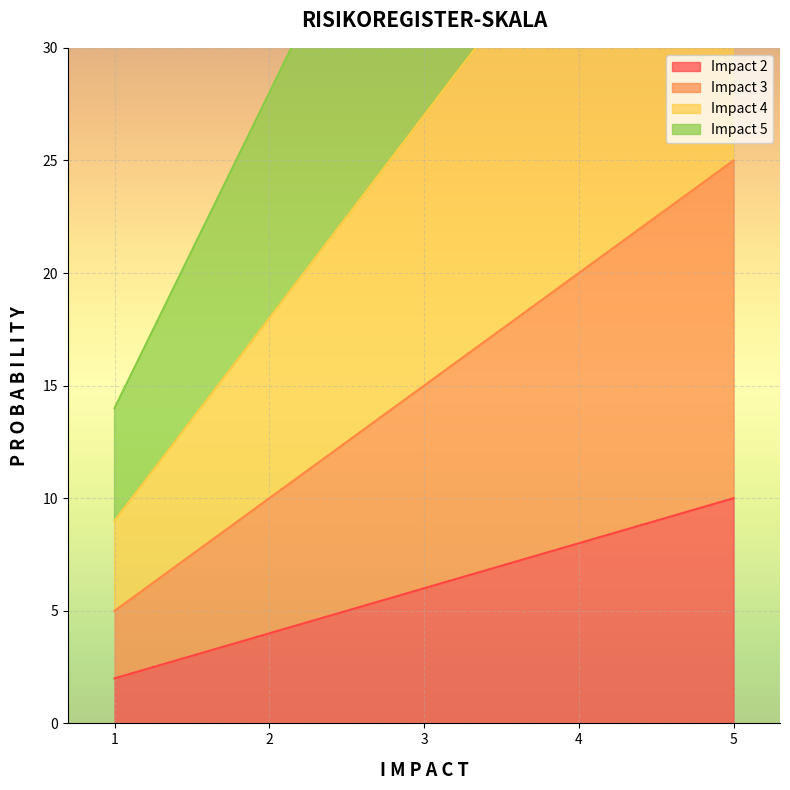

At how many categories does at least one series exceed 17?

4